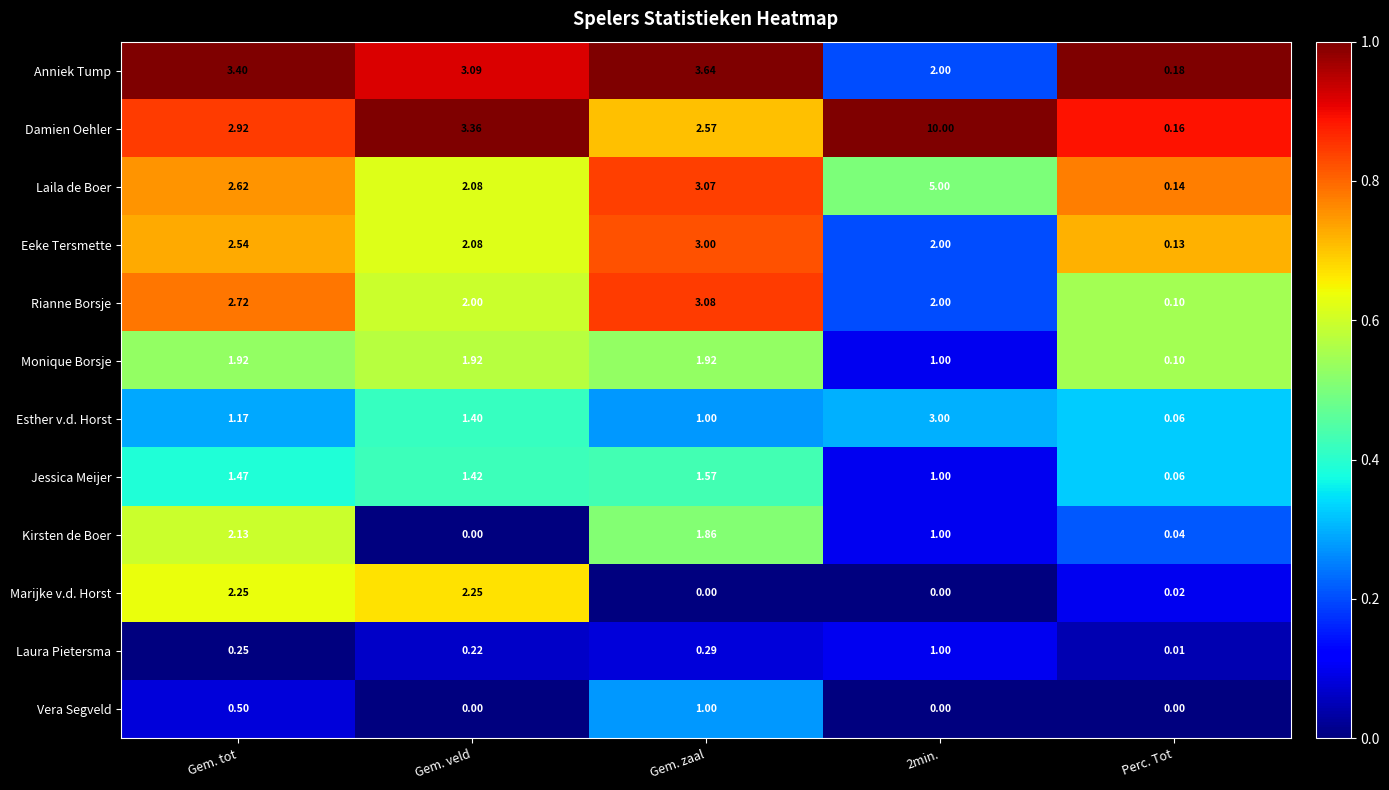

Which series has the largest total across all categories?

Damien Oehler